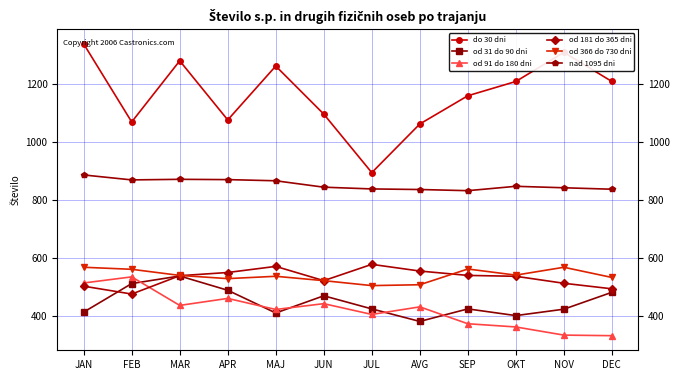

True or false: od 91 do 180 dni has more than 0 points higher than both neighbors.

True